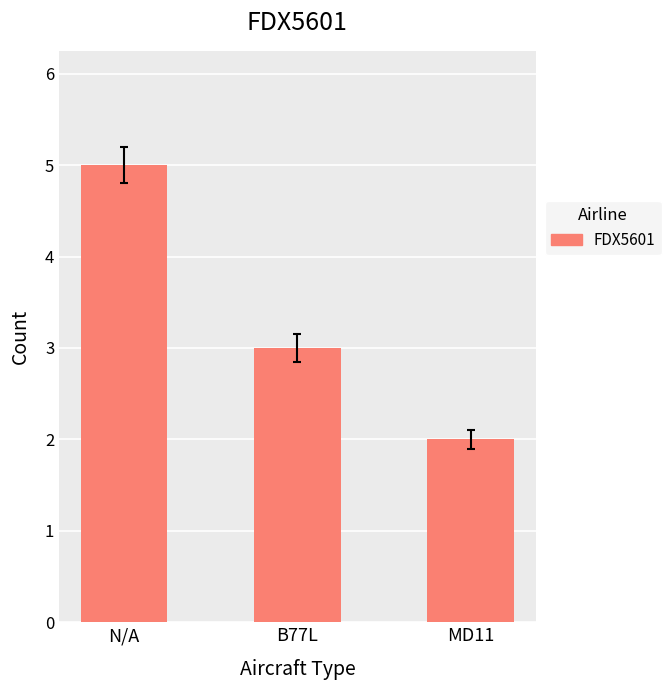

What is the change in value from N/A to MD11?

-3